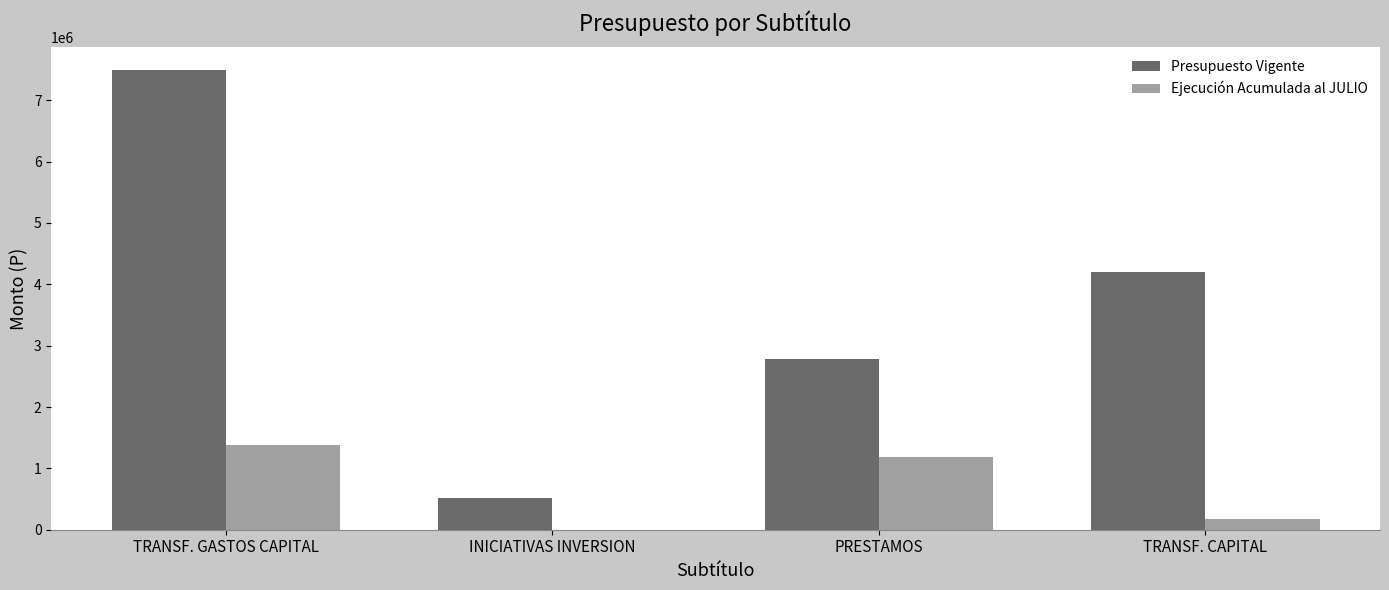

What is the sum of the Presupuesto Vigente values at TRANSF. CAPITAL and INICIATIVAS INVERSION?

4711546